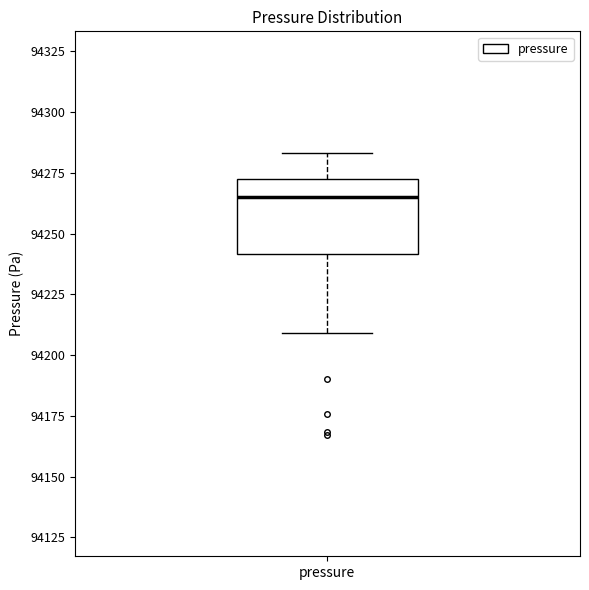

Where does the lower whisker of the box for pressure end on the y-axis? The values are not printed on the chart, so give them approximately, as read against the axis.

94210